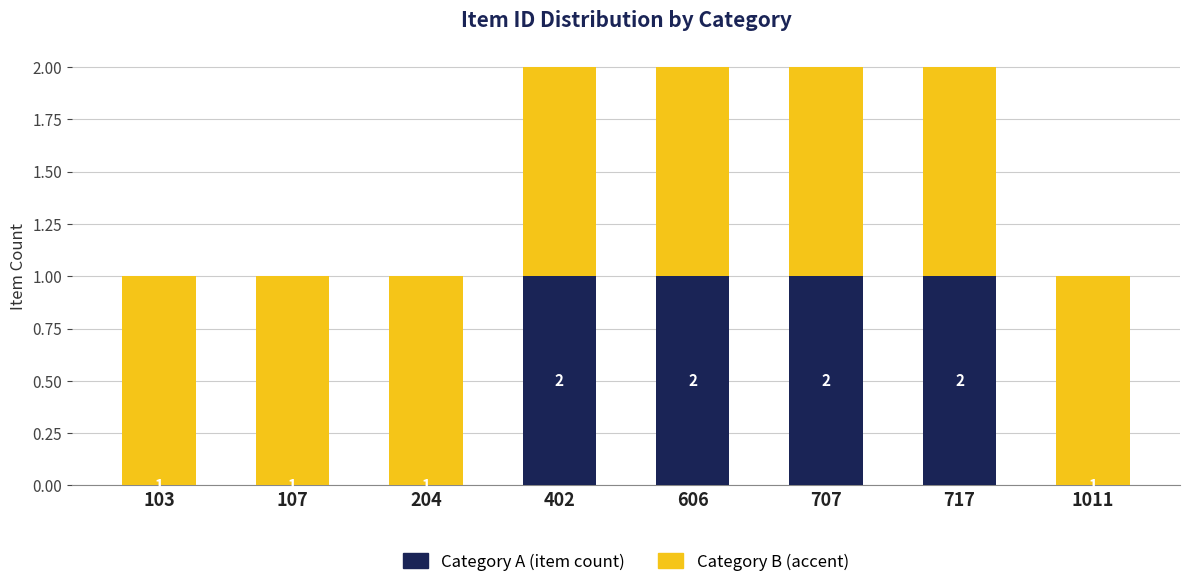

Is it true that Category A (item count) equals 1 at 606?

True